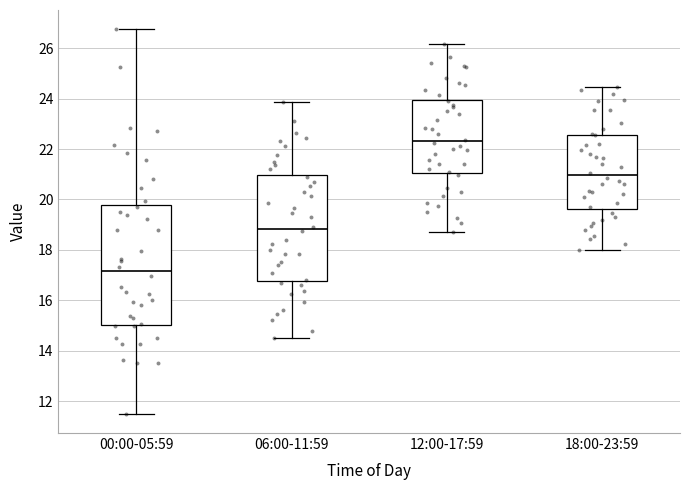

Comparing the boxes themselves (not the whiskers), which one is the tallest?

00:00-05:59